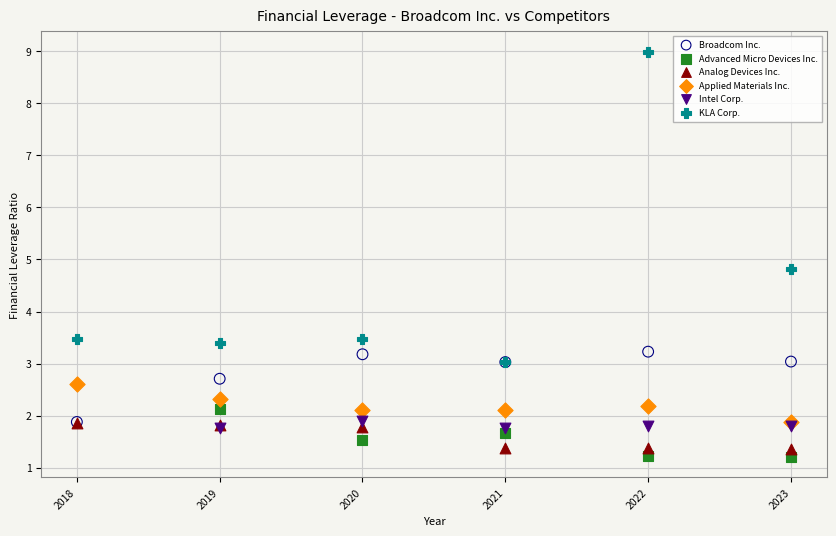

Which series contains the lowest Y value?

Advanced Micro Devices Inc.